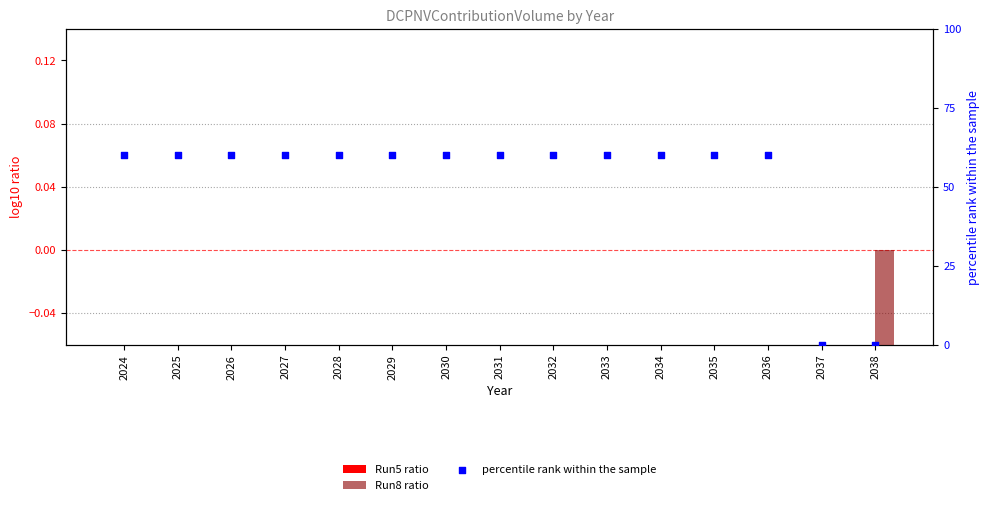

Which series reaches the minimum Y coordinate?

Run8 ratio